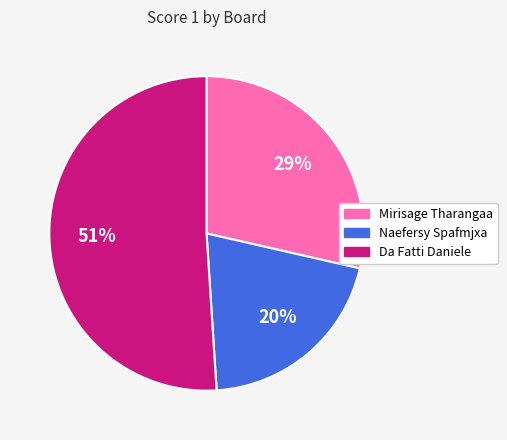

To the nearest percent, what is the average slice percentage?

33%